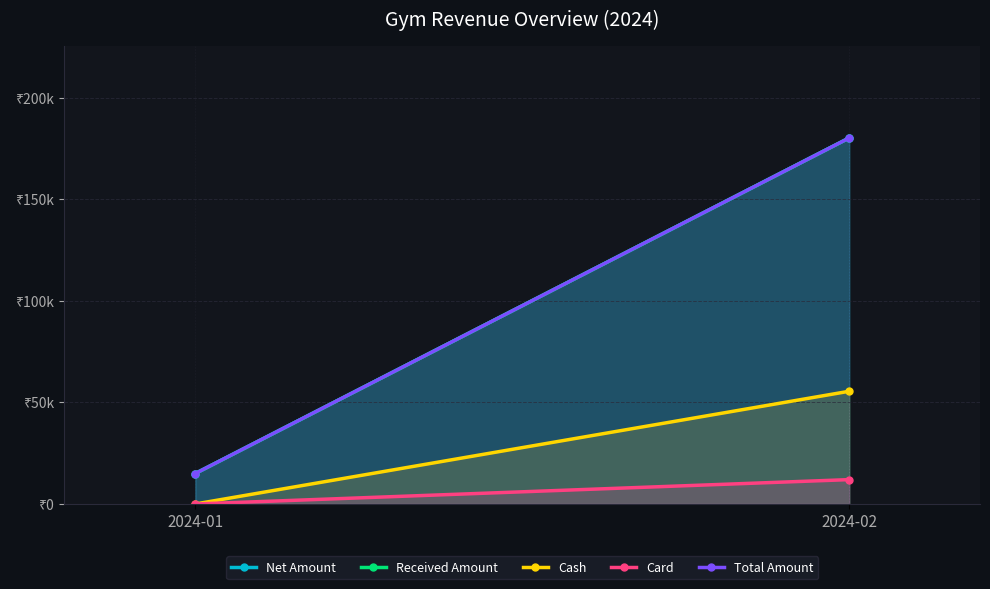

What is the difference between the Card values at 2024-01 and 2024-02?

12000